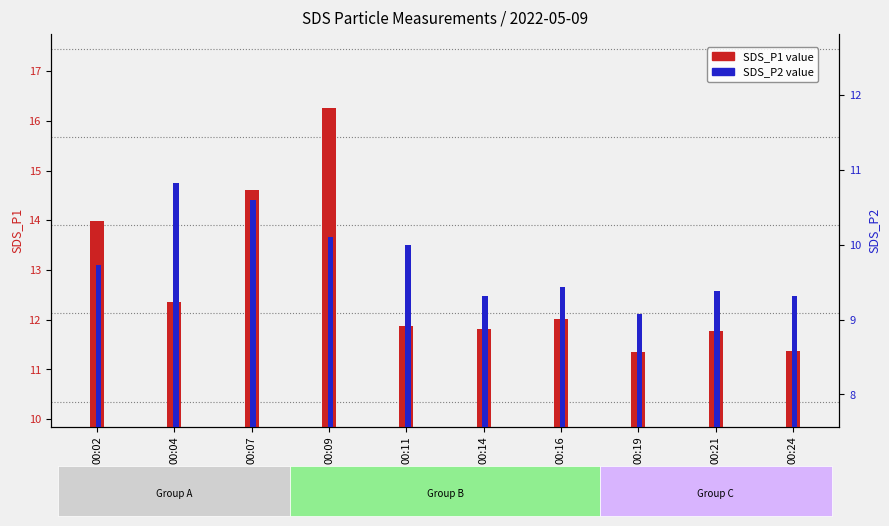

Which category has the lowest value in the SDS_P1 series?

00:19